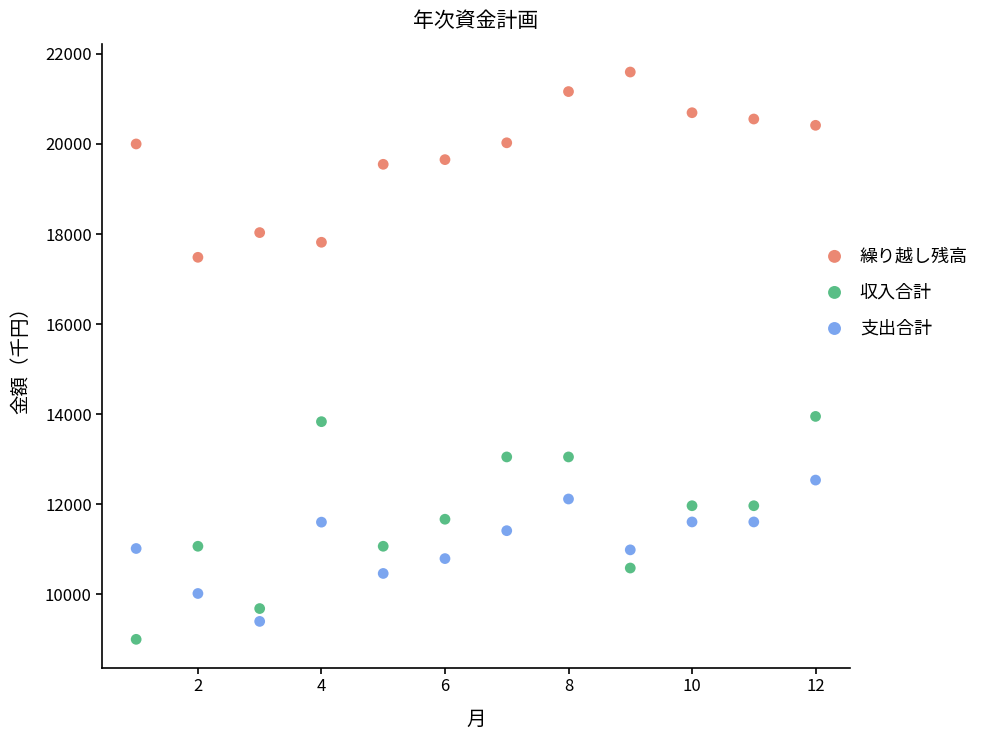

Which series has the widest spread of Y values?

収入合計